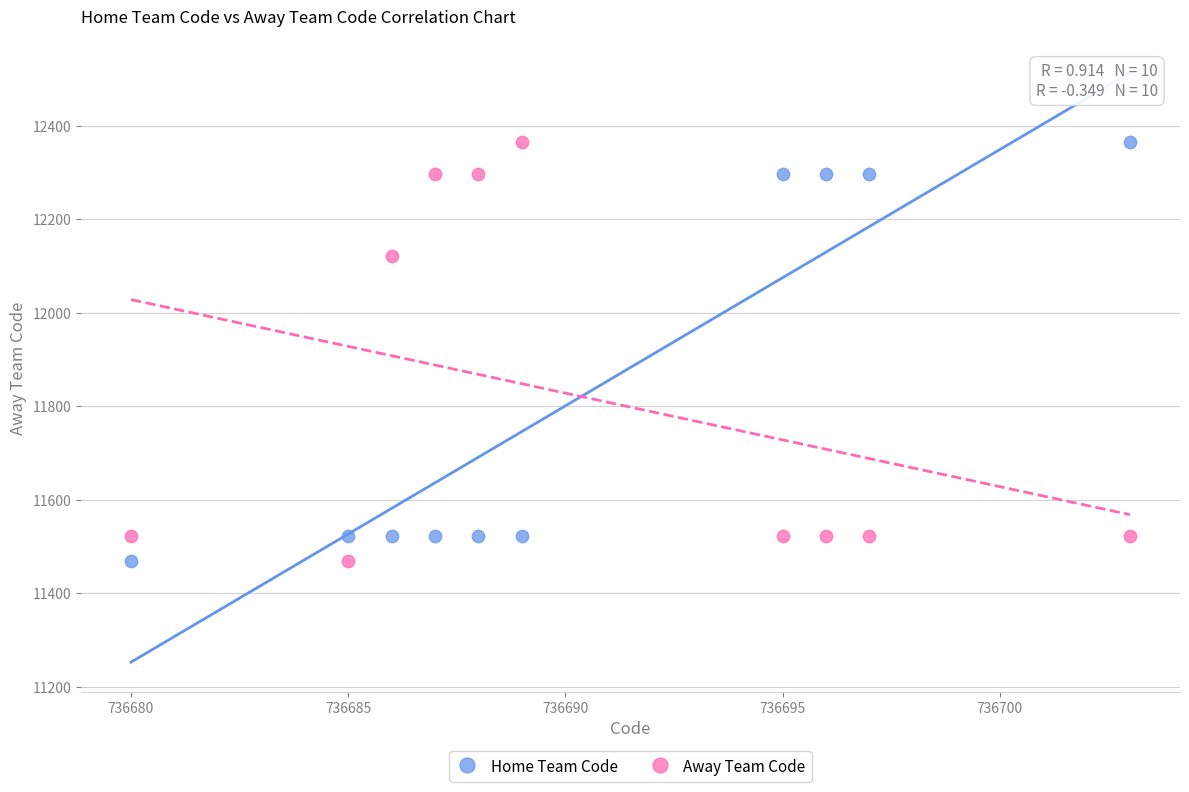

Across all data points, what is the range of Y values (max minus min)?

898